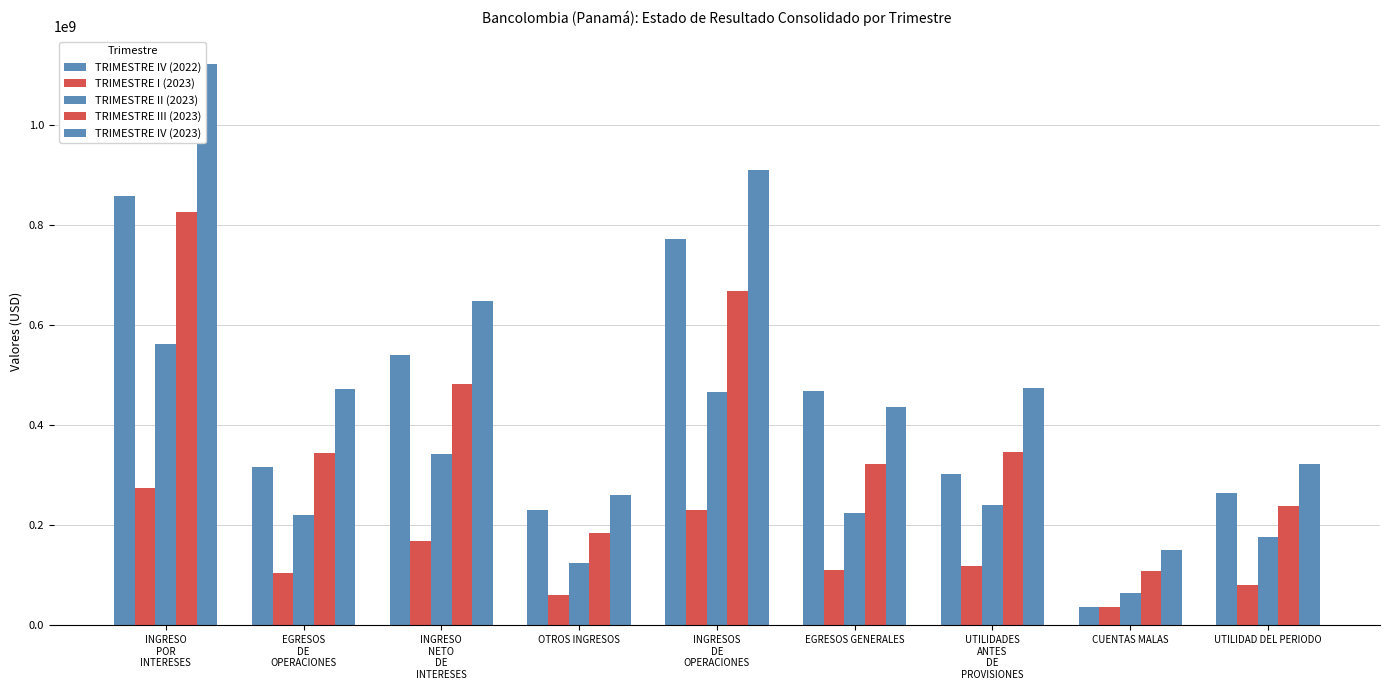

How many data points in TRIMESTRE III (2023) are less than 343974746?

4